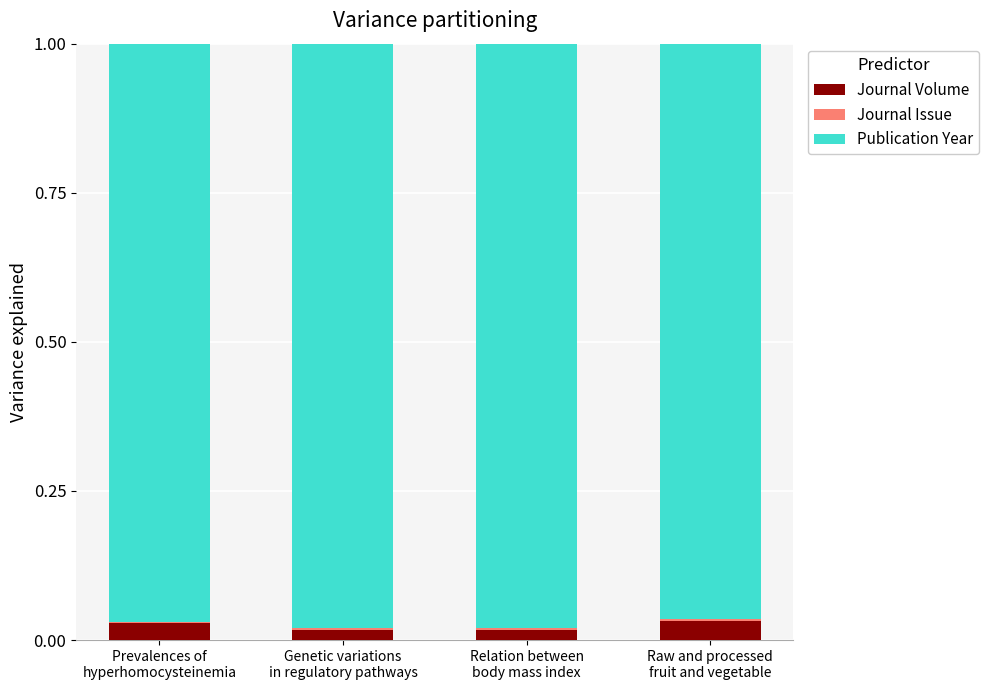

Are the bars grouped side by side (vs. stacked)?

No